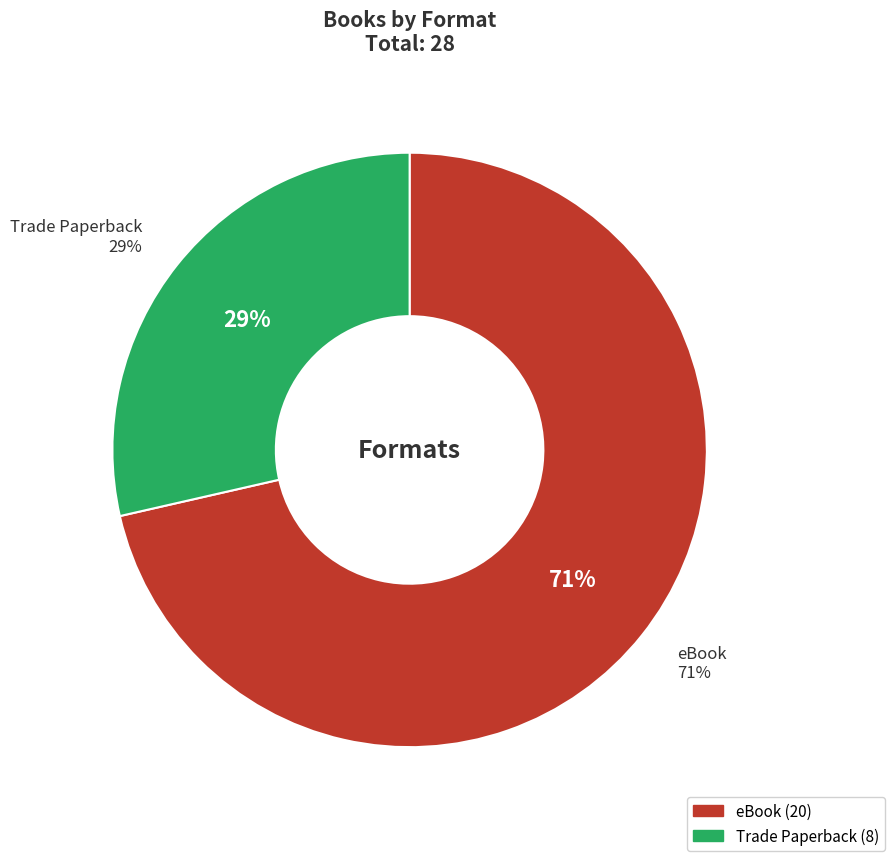

Does eBook represent more than half of the total?

Yes